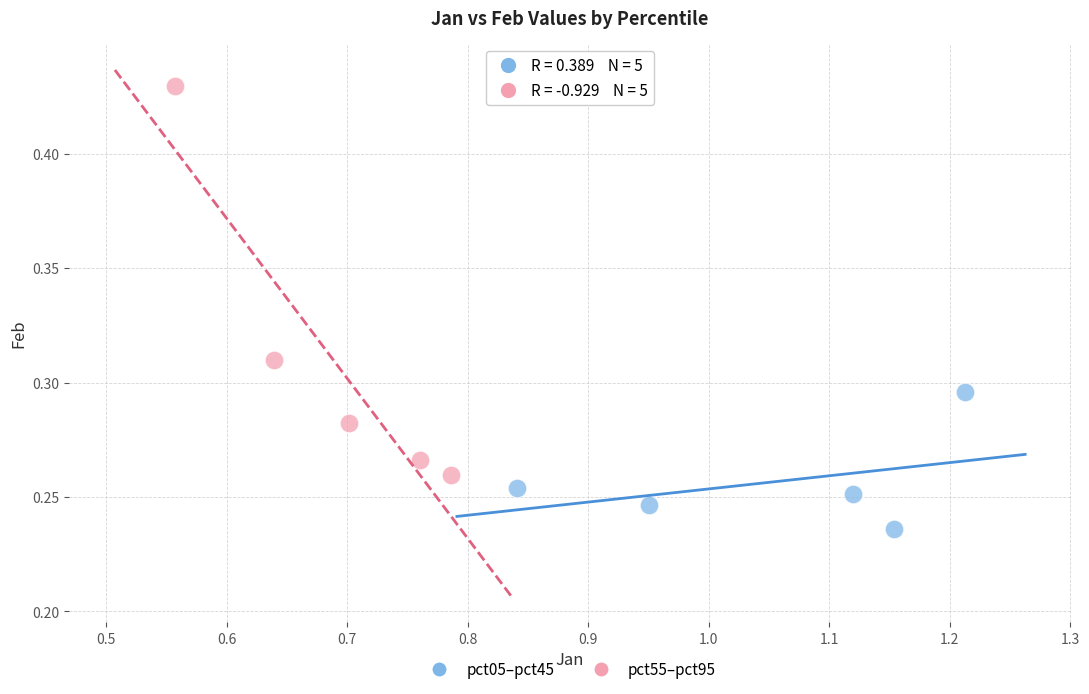

Which series has the largest Y range (max minus min)?

pct55–pct95